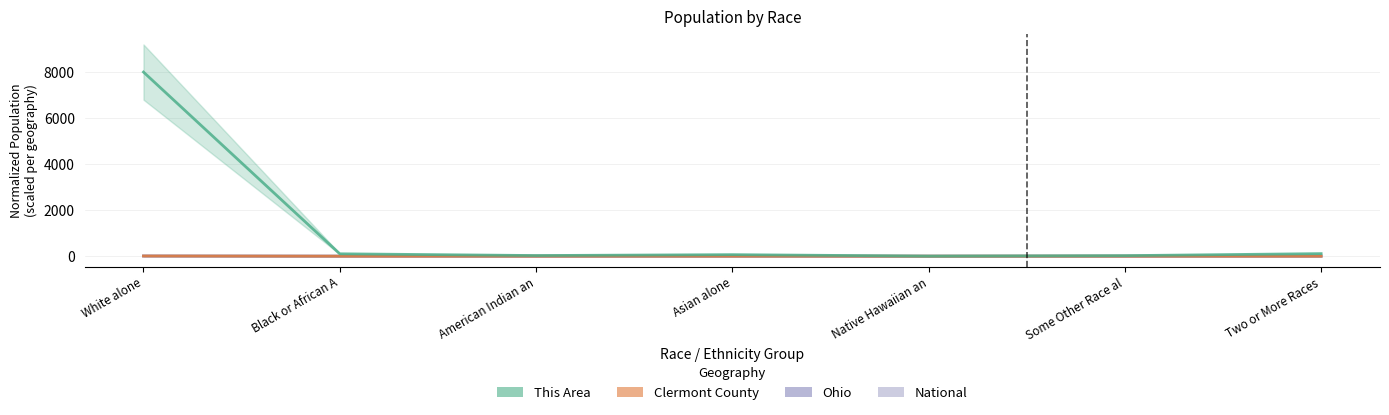

Reading left to right, extract all data points from this chart.

National: 8.0	1.4	0.1	0.5	0.0	0.7	0.3
Ohio: 7.3	1.1	0.0	0.1	0.0	0.1	0.2
Clermont County: 7.6	0.1	0.0	0.1	0.0	0.0	0.1
This Area: 8004.0	103.0	27.0	66.0	2.0	22.0	111.0